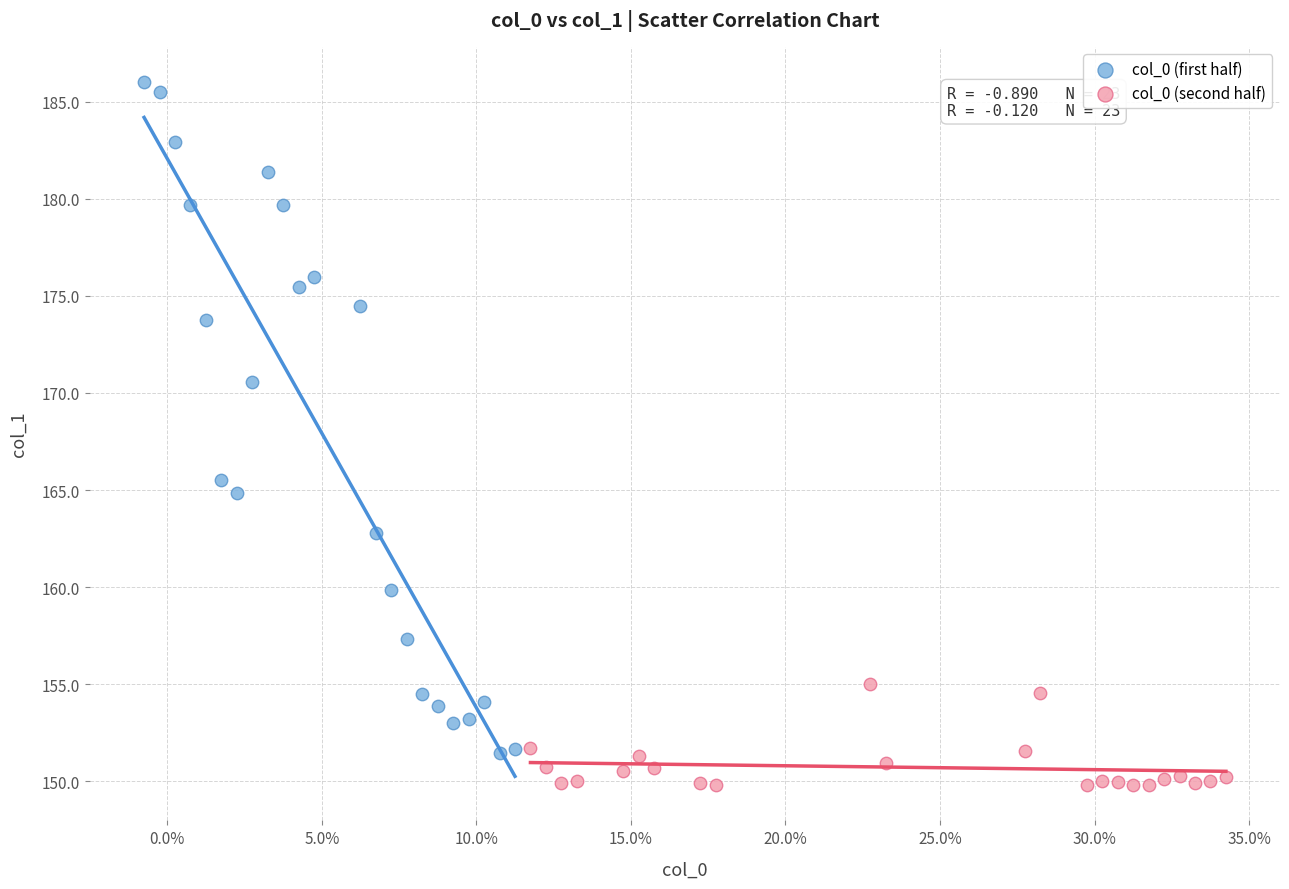

What are all the series names shown in the legend?

col_0 (first half), col_0 (second half)